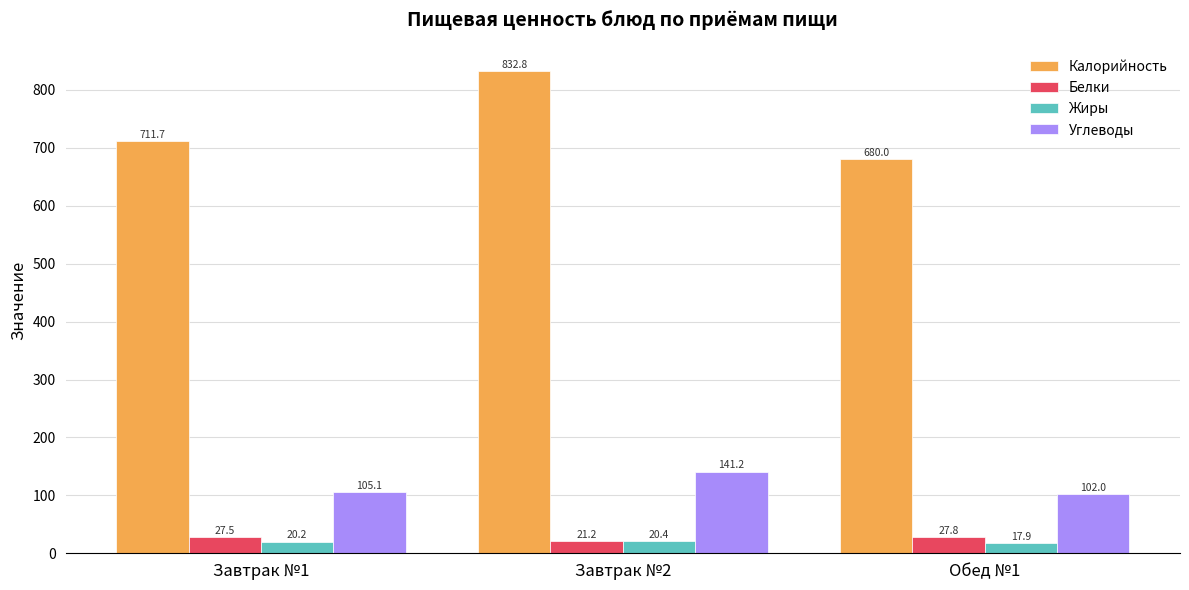

Which category has the lowest value across all series?

Обед №1